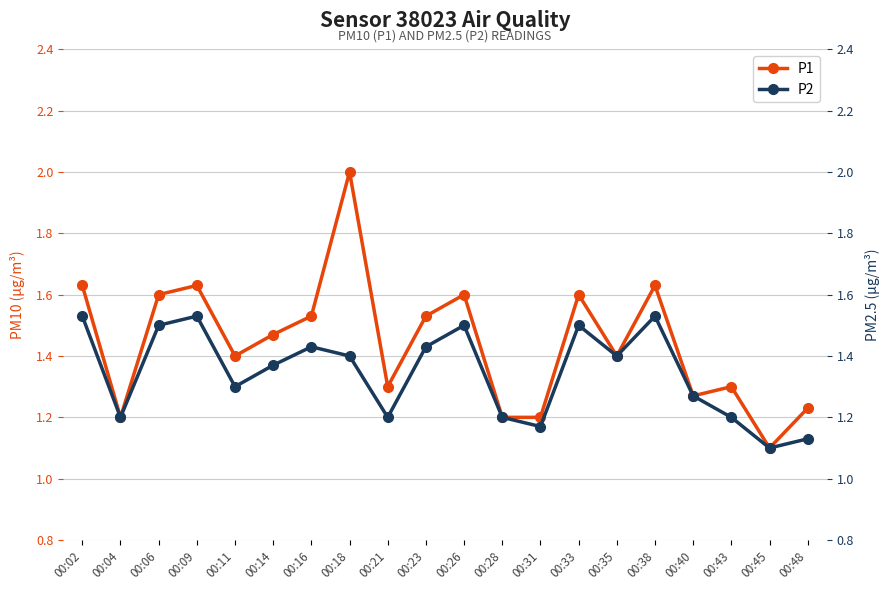

True or false: P2 has a value of 0.7 at 00:09.

False